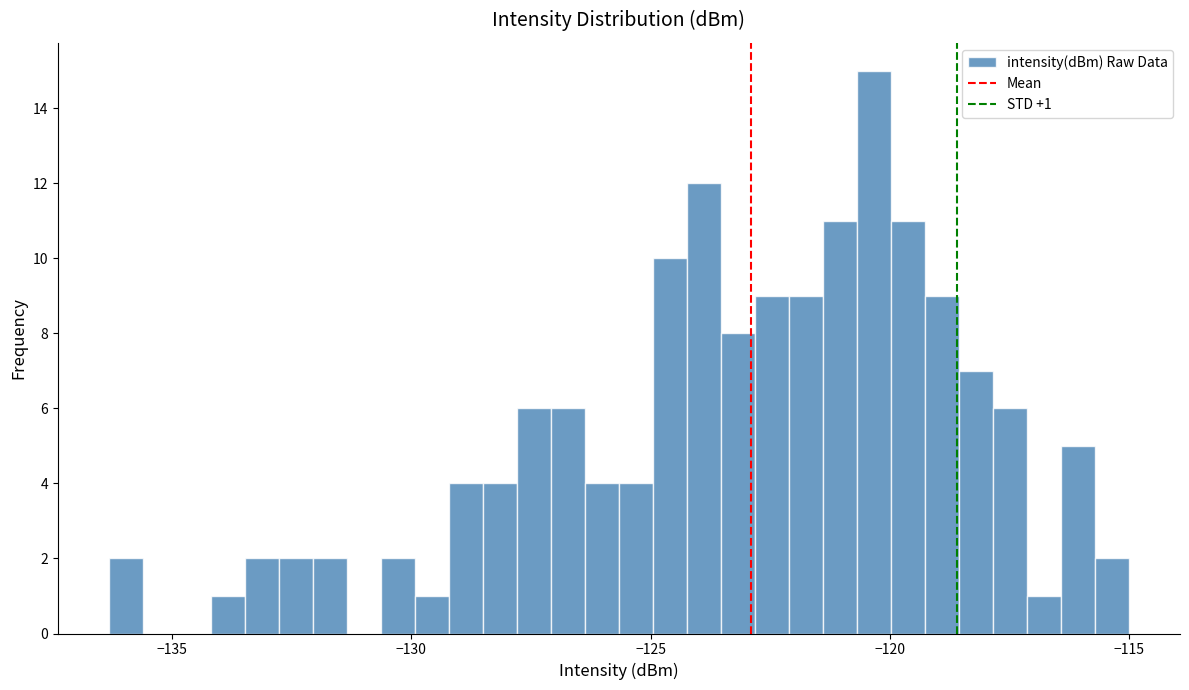

Read against the x-axis, roughly where is the centre of the tallest bar?

-120.5